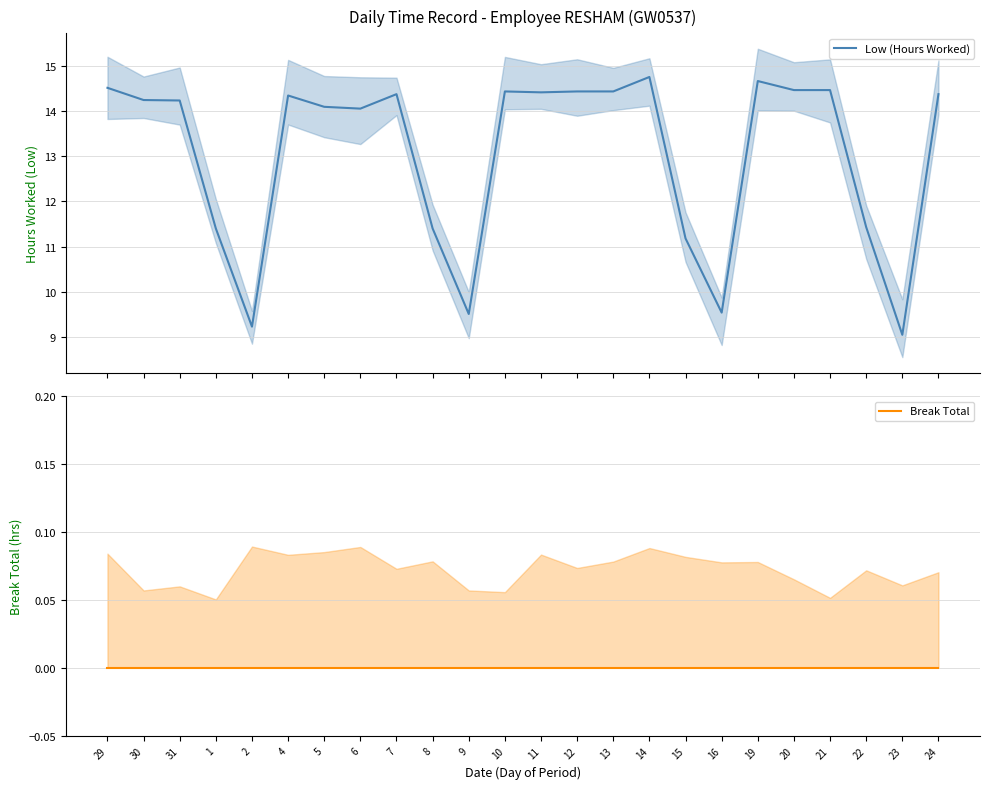

What position from the left is 6?

8